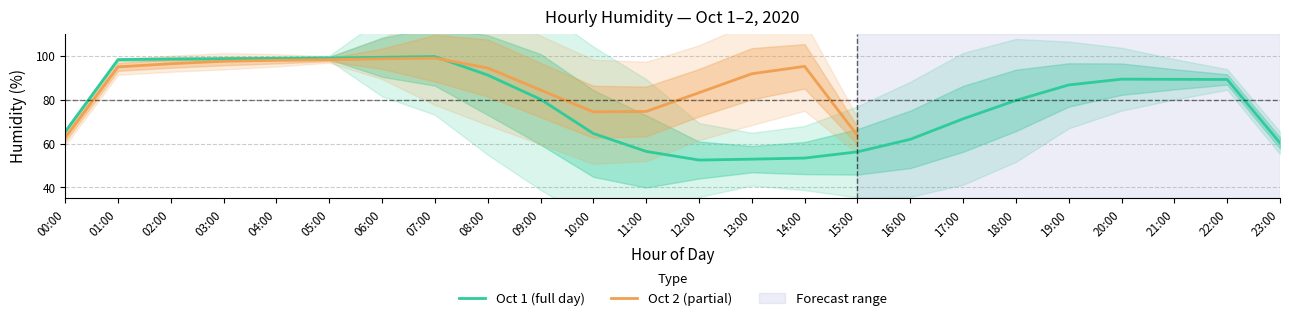

Between 09:00 and 14:00, which series saw the biggest shift?

2020-10-01